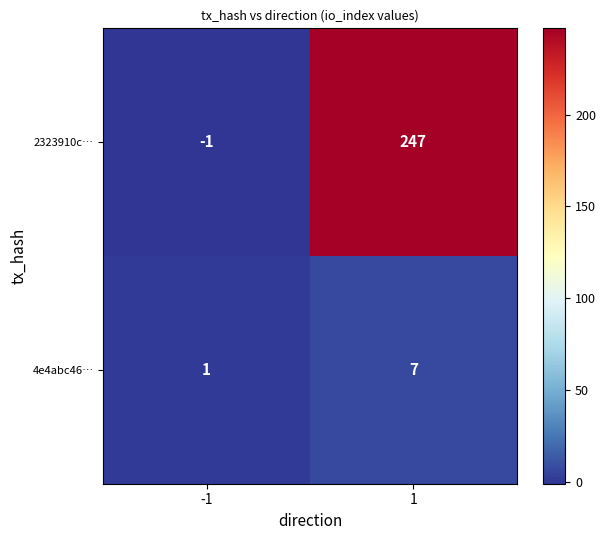

Reading right to left, transcribe all the data shown in this chart.

2323910c…: 1=247	-1=-1
4e4abc46…: 1=7	-1=1